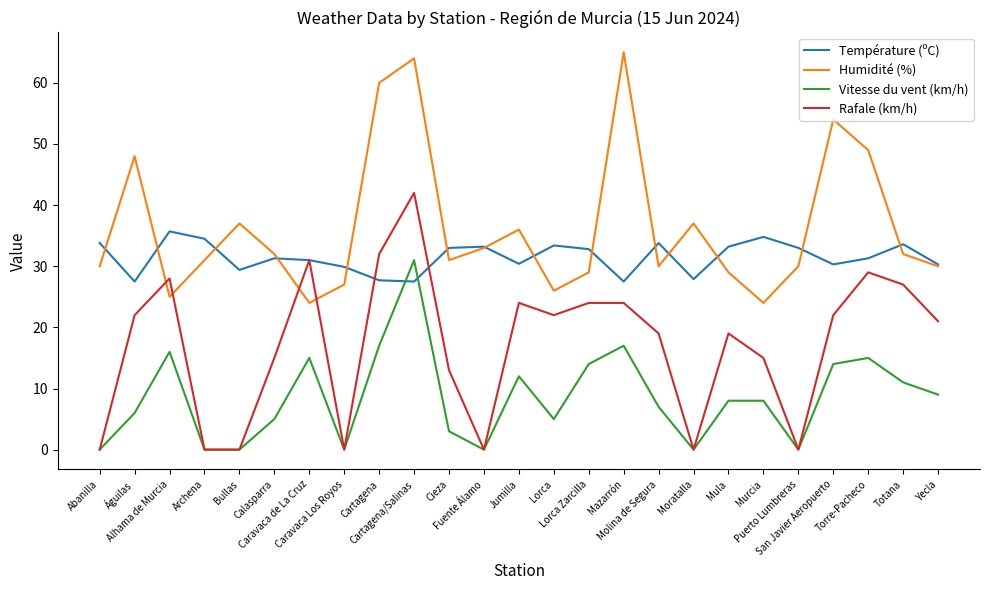

What value does the Vitesse du vent (km/h) series have at Caravaca de La Cruz?

15.0